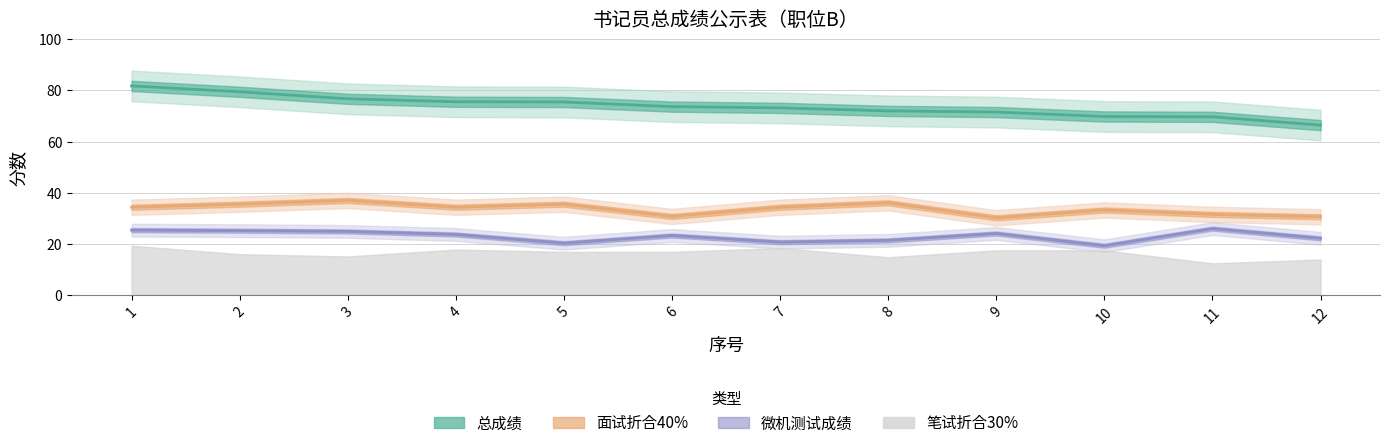

Is the value of 微机测试成绩 at 4 greater than the value of 总成绩 at 6?

No